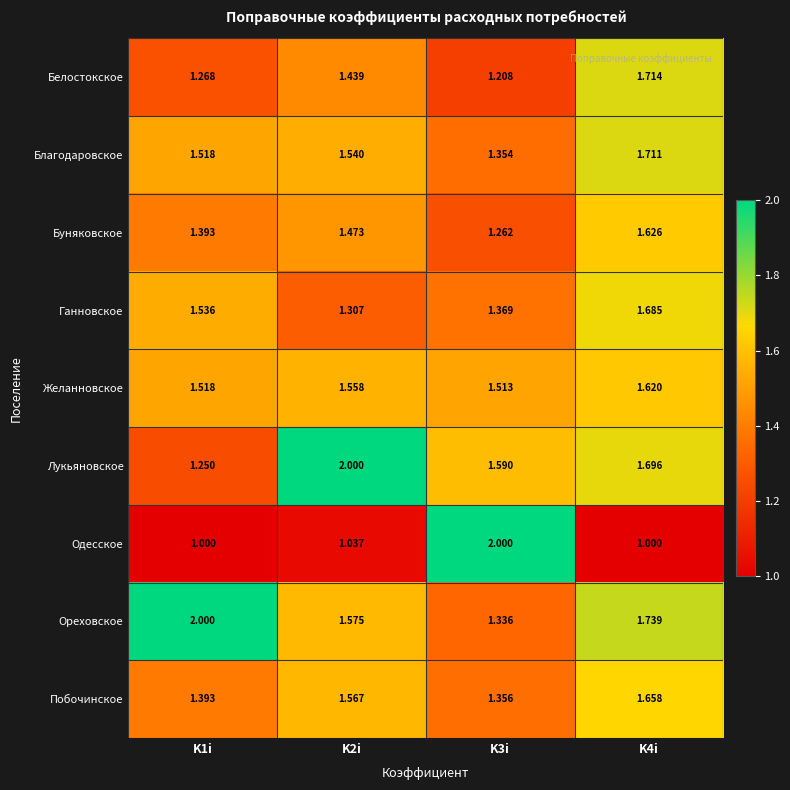

Which series has the widest spread of values?

Одесское